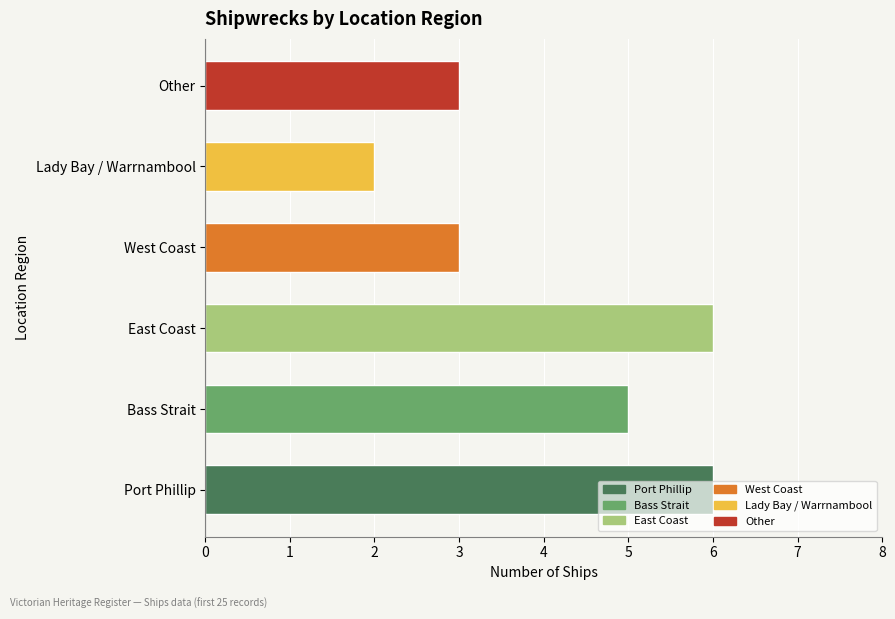

How many distinct data groups are displayed?

1